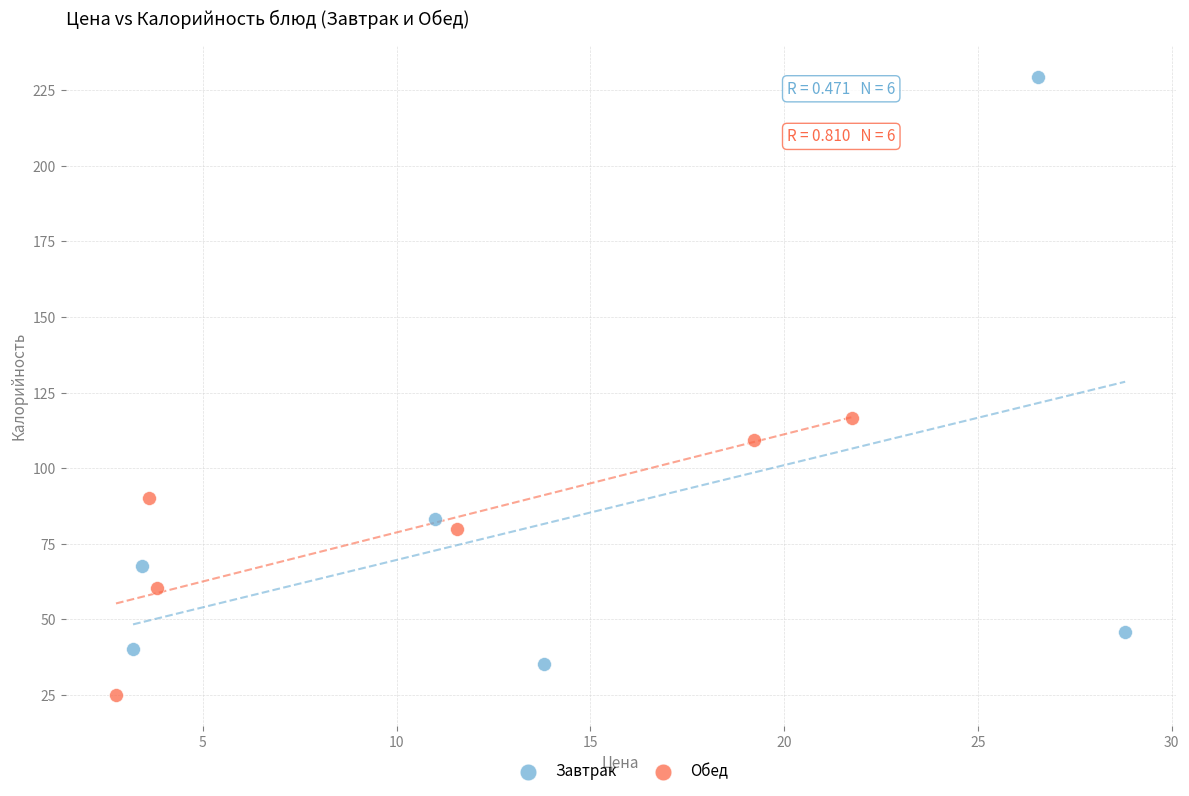

Which series contains the lowest Y value?

Обед